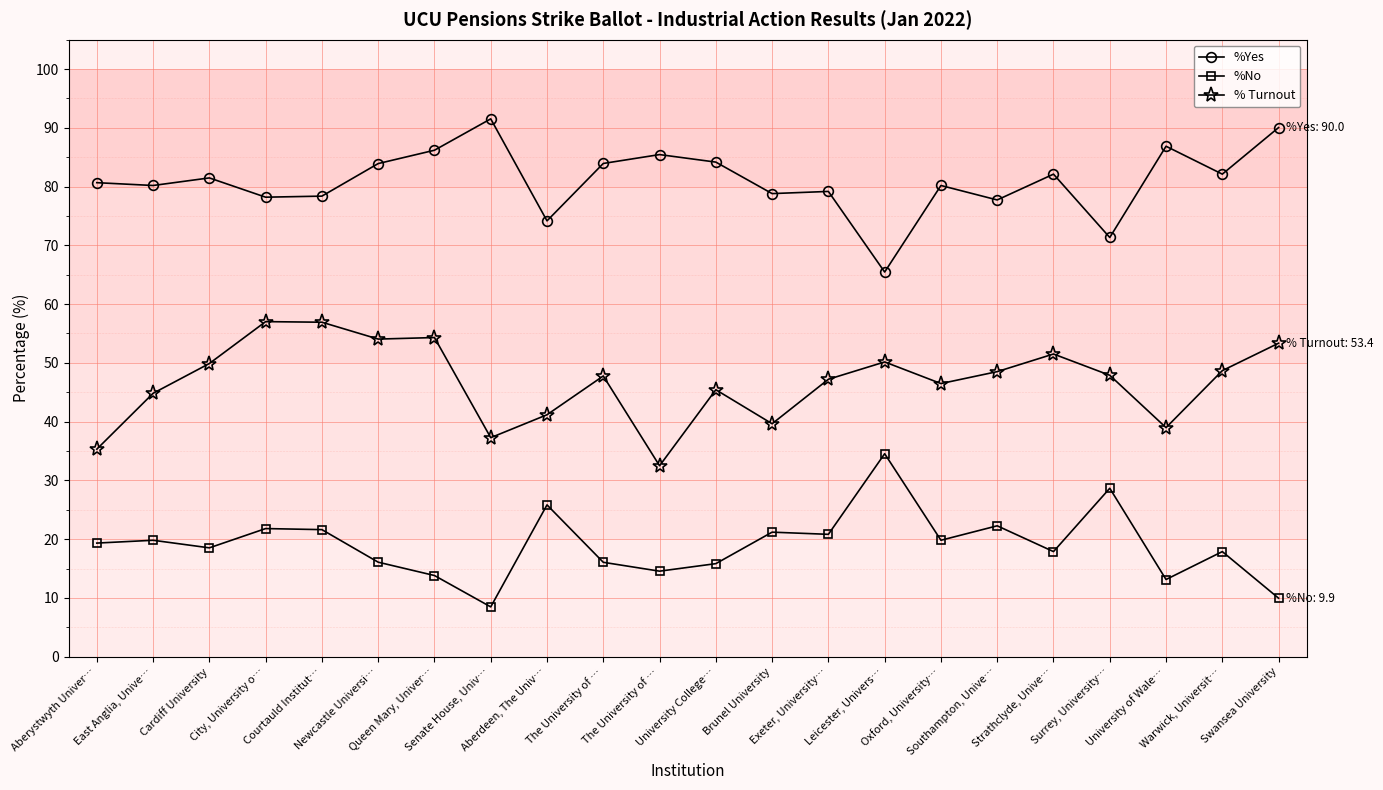

Does the chart have visible grid lines?

Yes